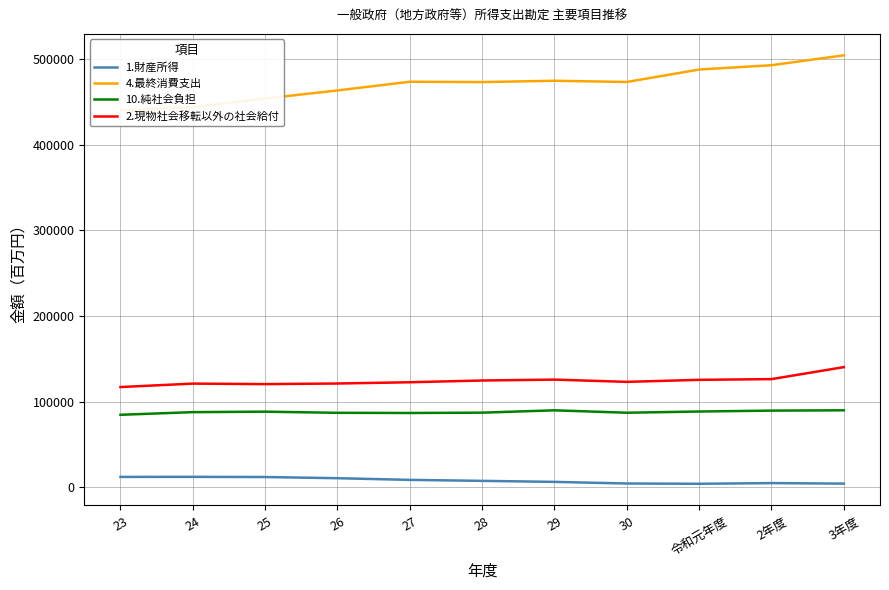

True or false: 2.現物社会移転以外の社会給付 and 4.最終消費支出 cross at least once.

False